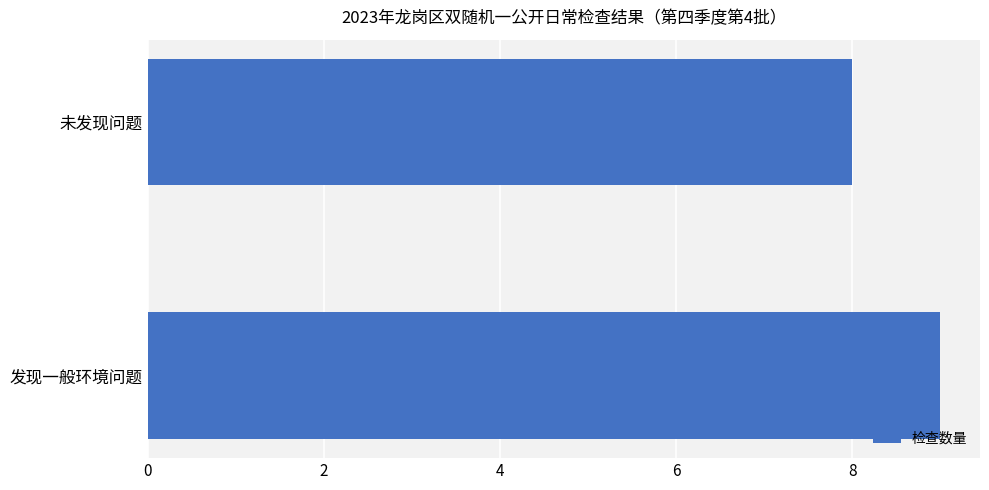

Is it true that the value at 发现一般环境问题 is 9?

True